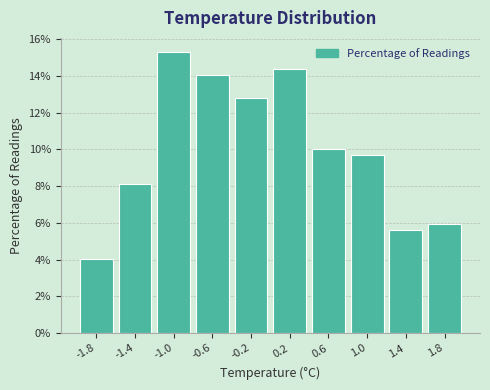

Reading left to right, transcribe this chart: for each bar, give the range it covers on the x-axis and its height. The values are not printed on the chart, so give them approximately, as read against the axis.

-2.0 to -1.6: 4.0
-1.6 to -1.2: 8.2
-1.2 to -0.8: 15.4
-0.8 to -0.4: 14.0
-0.4 to 0.0: 12.8
0.0 to 0.4: 14.4
0.4 to 0.8: 10.0
0.8 to 1.2: 9.6
1.2 to 1.6: 5.6
1.6 to 2.0: 6.0